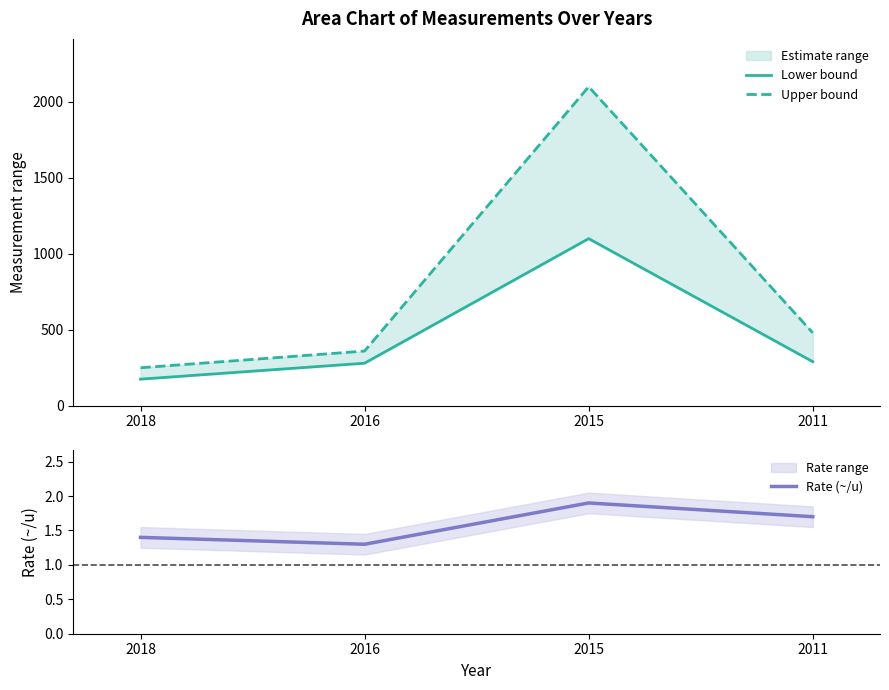

Reading right to left, extract all data points from this chart.

Lower bound: 2011=290.0	2015=1100.0	2016=280.0	2018=175.0
Upper bound: 2011=480.0	2015=2100.0	2016=360.0	2018=250.0
Rate (~/u): 2011=1.7	2015=1.9	2016=1.3	2018=1.4